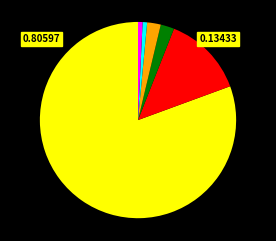

Is there any slice that represents more than half of the pie?

Yes